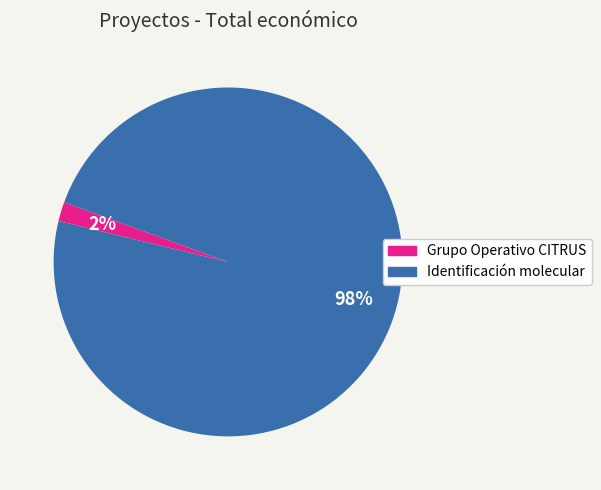

The Grupo Operativo CITRUS slice represents 2% of the pie. True or false?

True